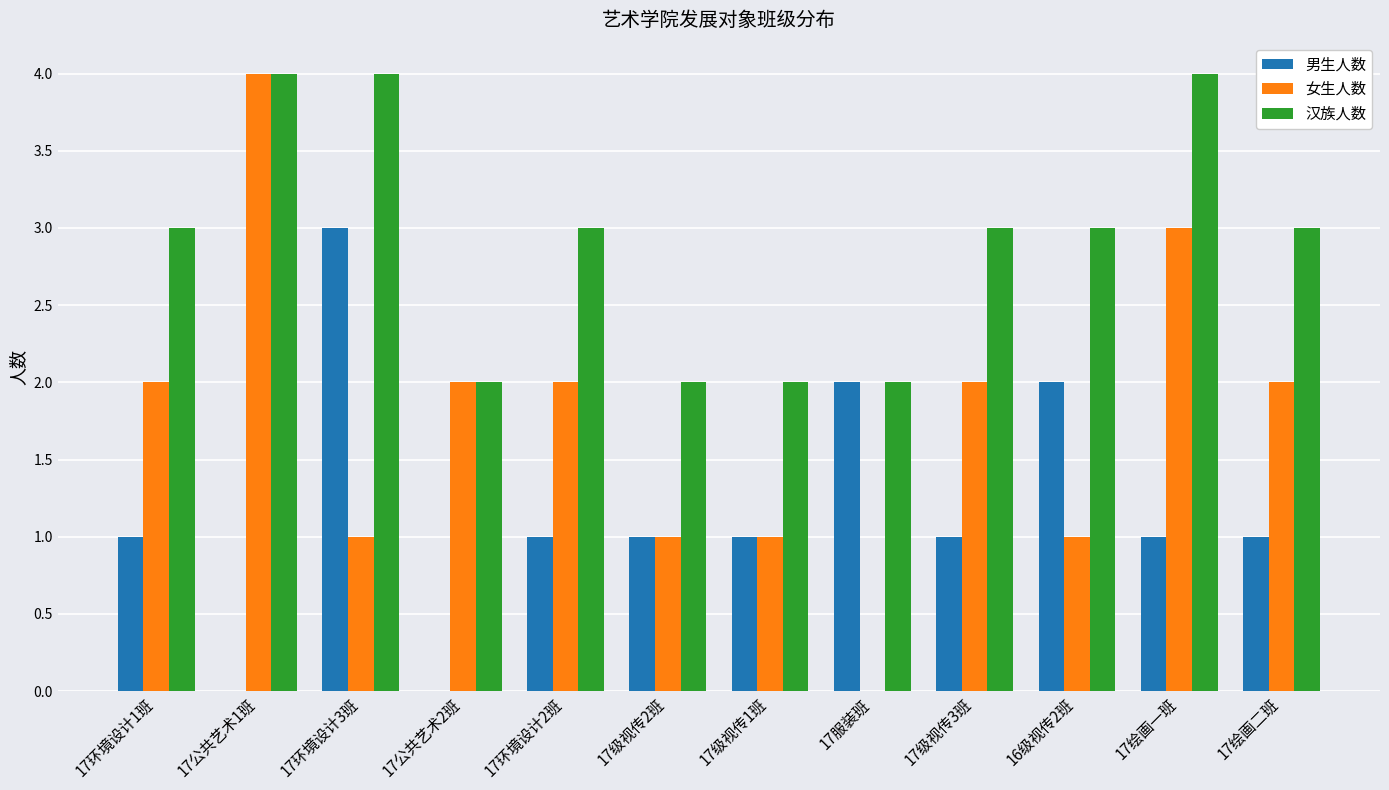

Is it true that 男生人数 equals 1 at 17级视传3班?

True